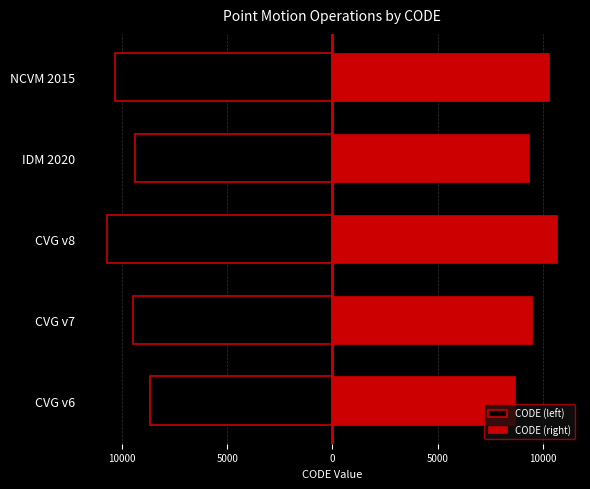

What are all the series names shown in the legend?

CODE (left), CODE (right)